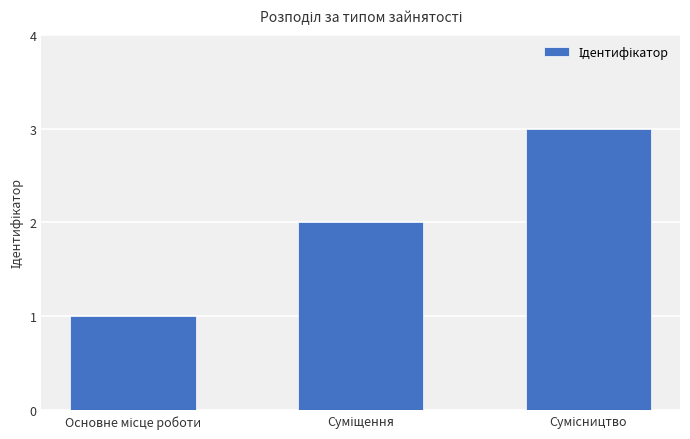

What is the maximum value shown in the chart?

3